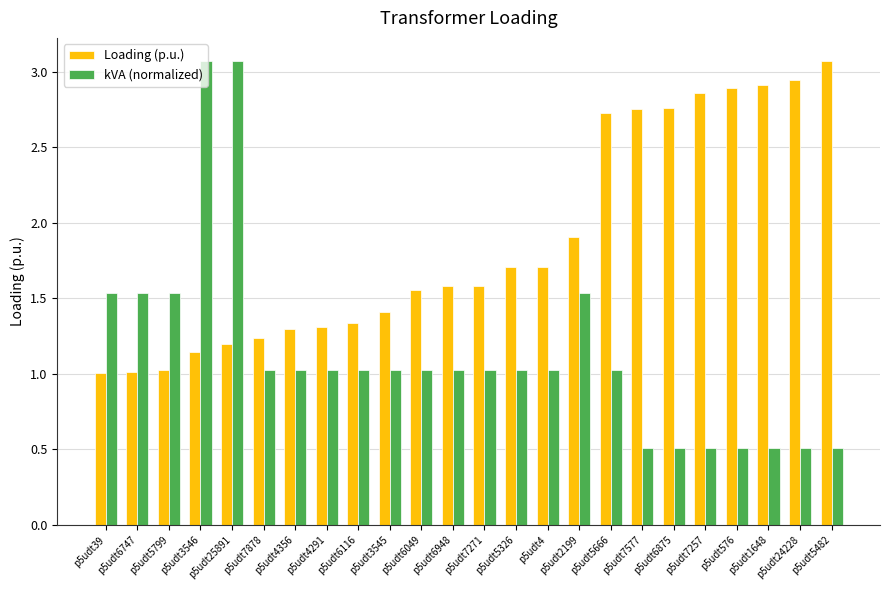

True or false: kVA (normalized) has a value of 1.0 at p5udt6049.

True